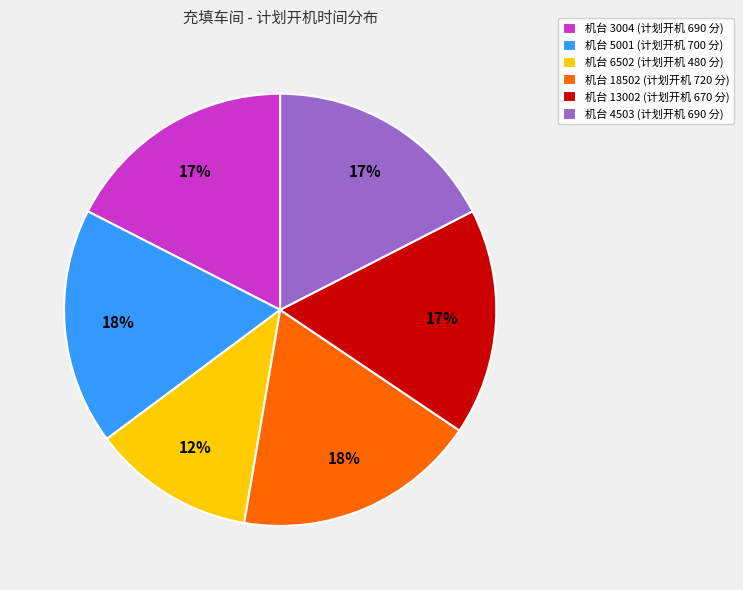

Which category has the smallest portion of the pie?

机台 6502 (计划开机 480 分)